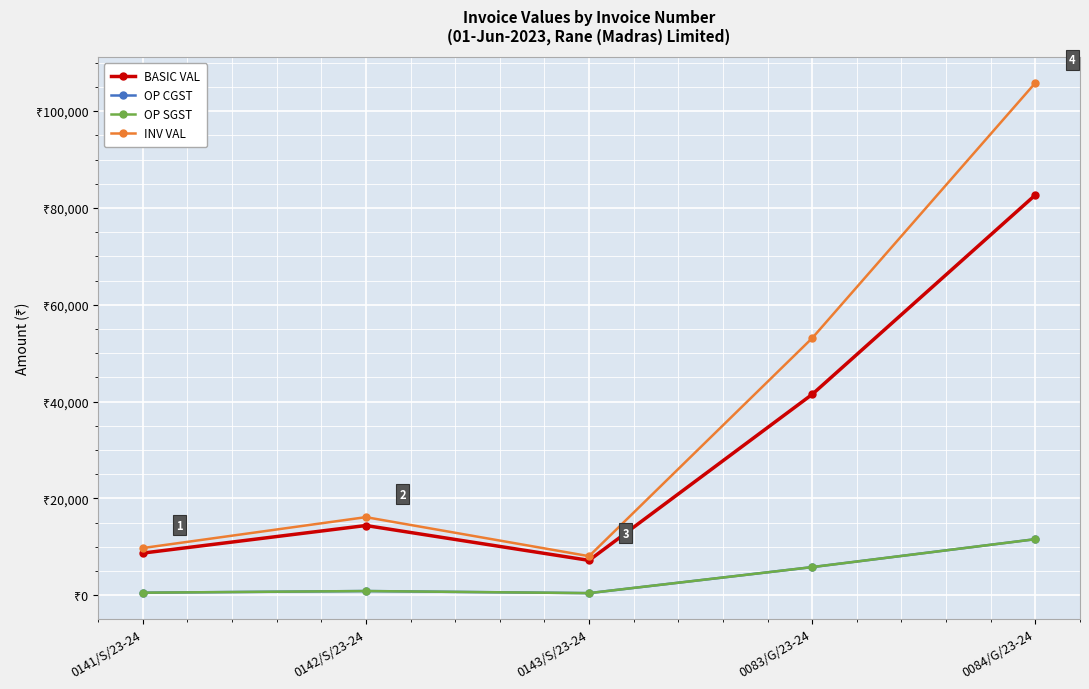

List the labels in order of OP CGST value, largest first.

0084/G/23-24, 0083/G/23-24, 0142/S/23-24, 0141/S/23-24, 0143/S/23-24